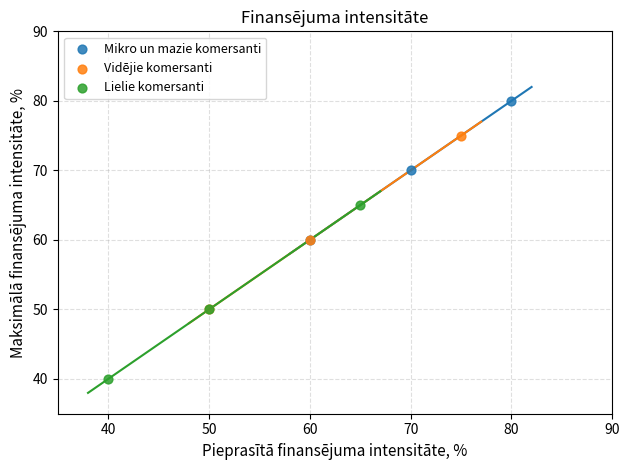

Which series contains the lowest Y value?

Lielie komersanti